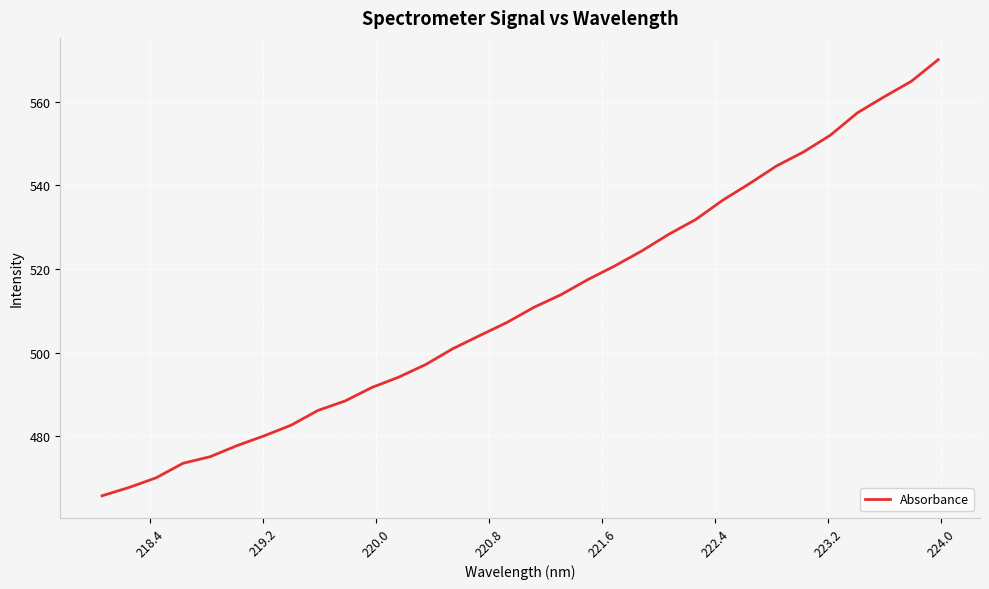

What is the greatest value displayed?

570.1